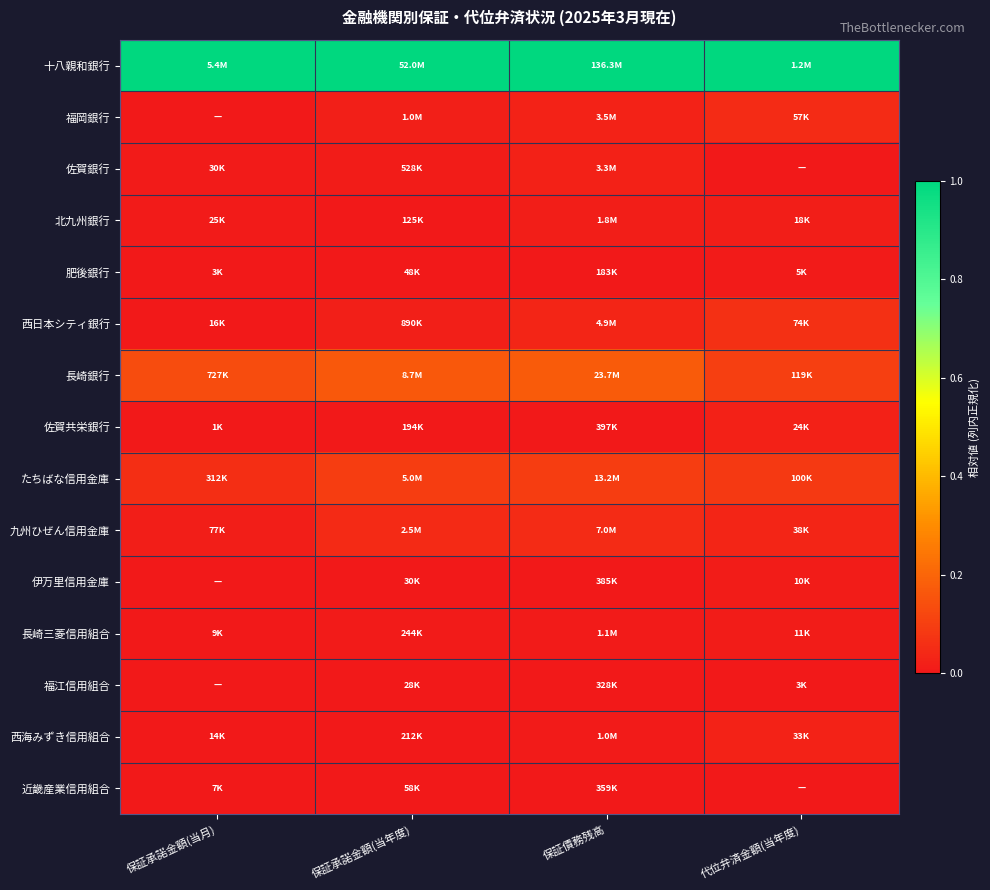

Which label corresponds to the largest value in the chart?

保証承諾金額(当月)